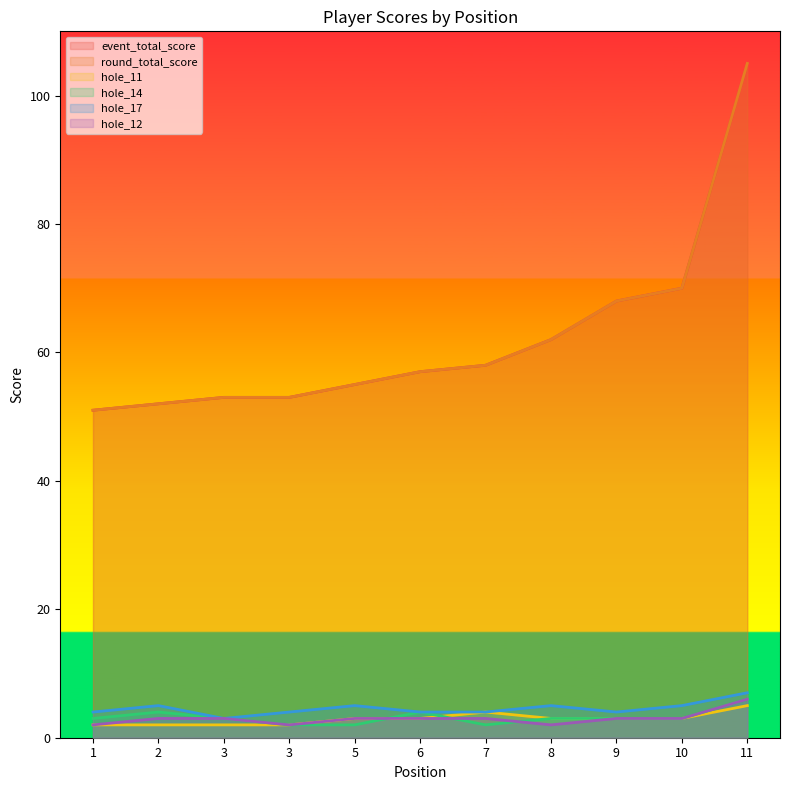

What is the difference between the second highest and second lowest values in the hole_12 series?

1